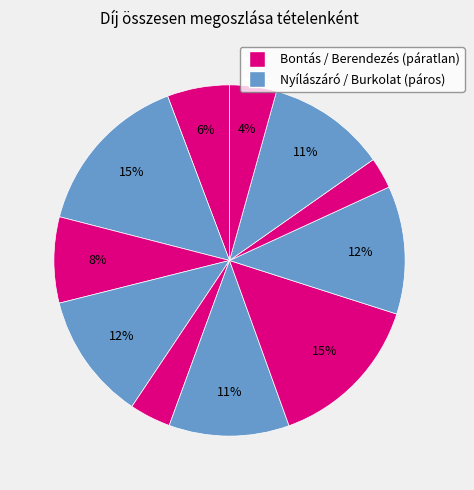

Which slice is the largest?

2